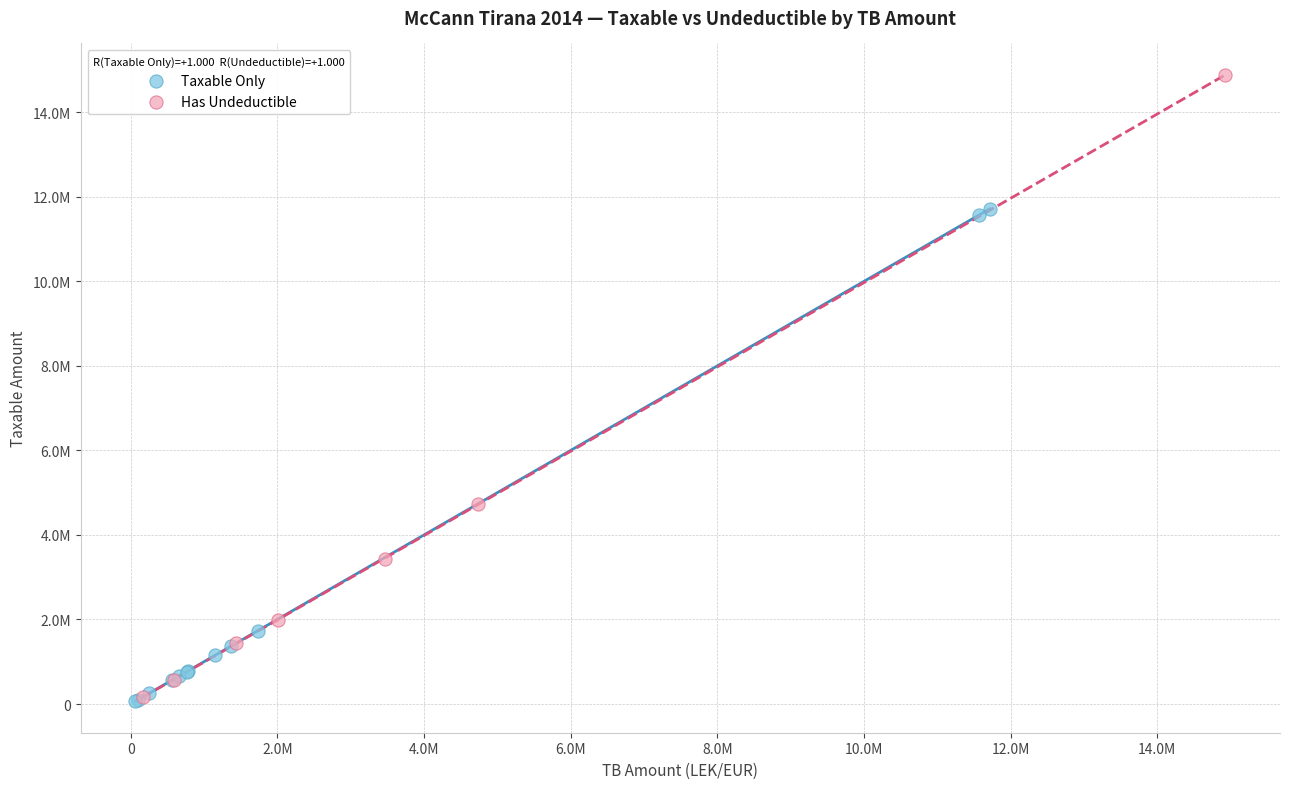

What are all the series names shown in the legend?

Taxable Only, Has Undeductible